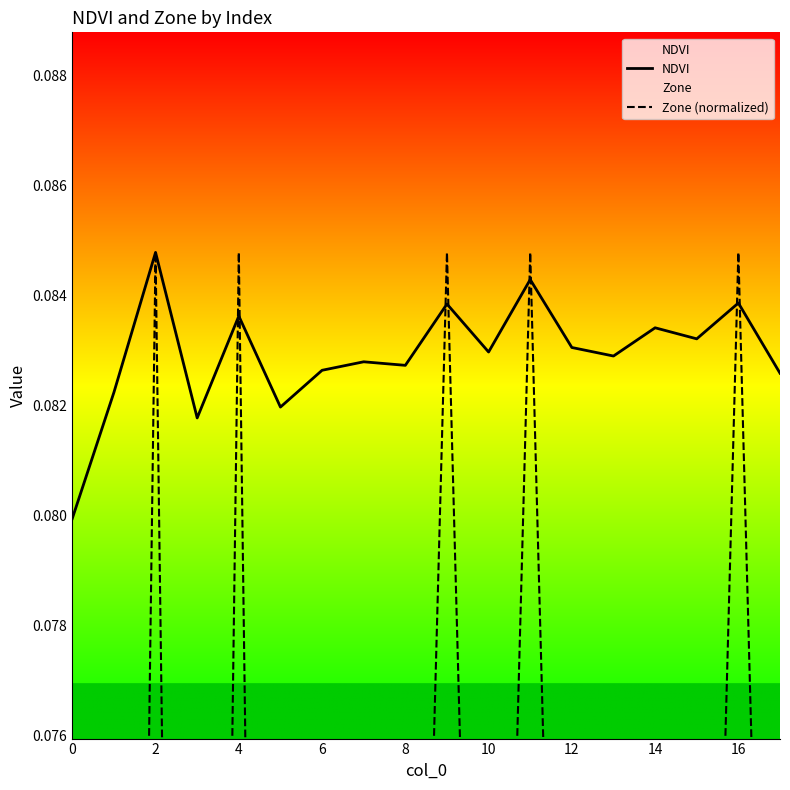

Is it true that NDVI equals 0.0 at 10?

False